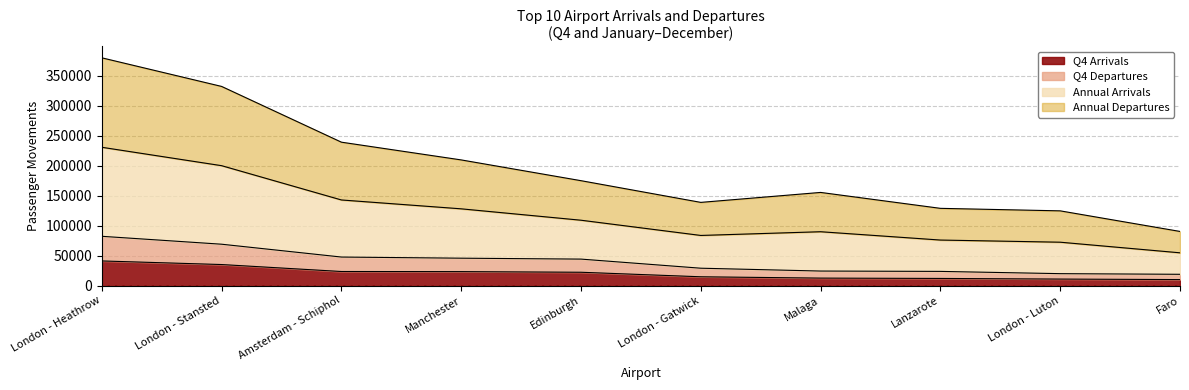

The value of Q4 Arrivals at London - Stansted is 35027. True or false?

True